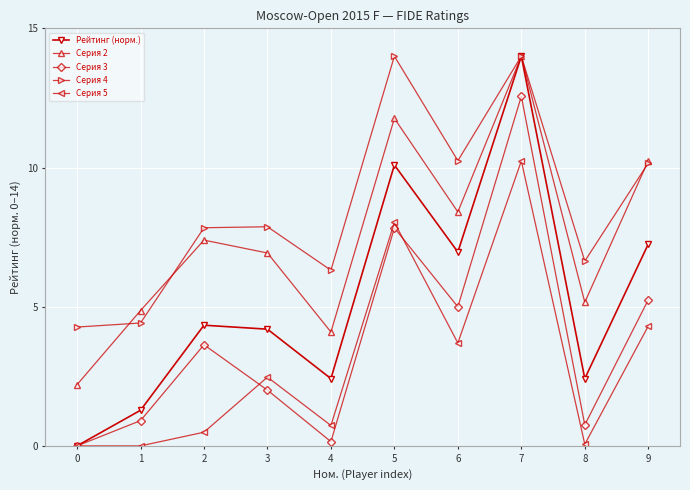

At 6, list the series in order from largest to smallest.

Серия 4, Серия 2, Рейтинг (норм.), Серия 3, Серия 5